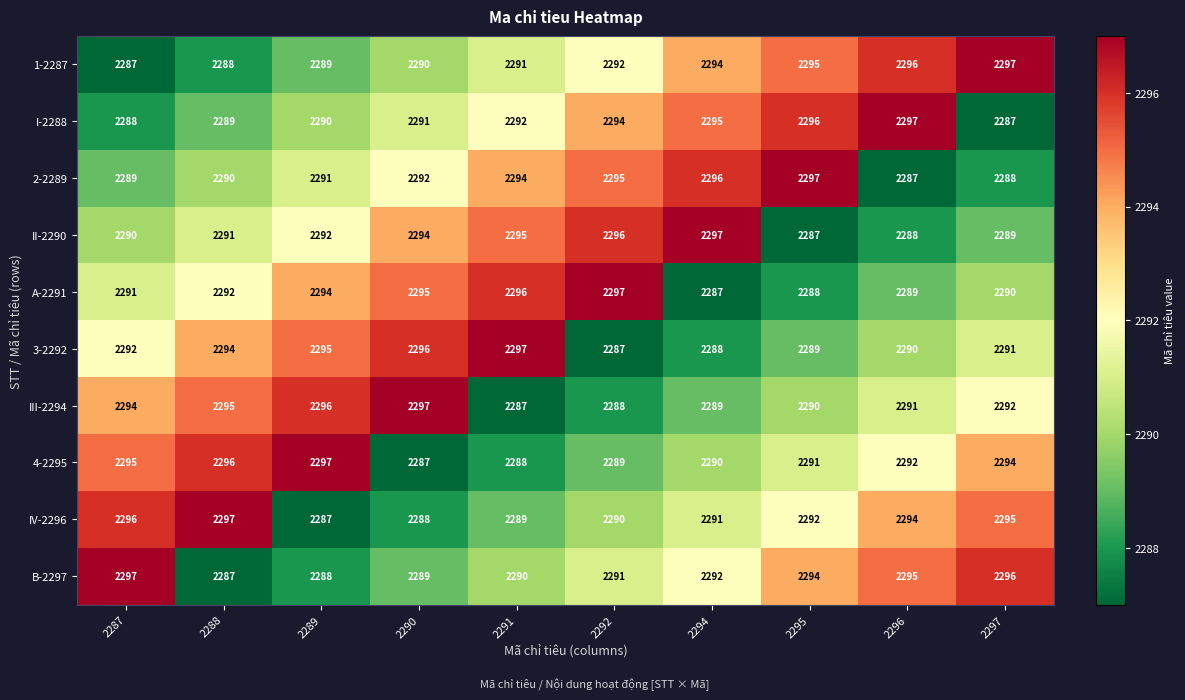

Is the value of A-2291 at 2297 greater than the value of II-2290 at 2289?

No